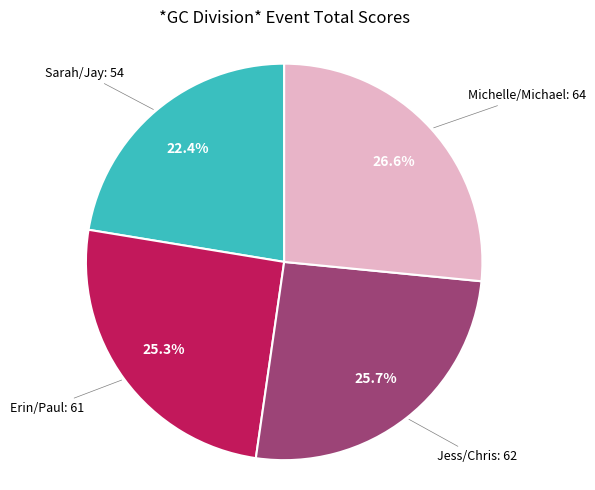

Is there a majority slice in this chart?

No